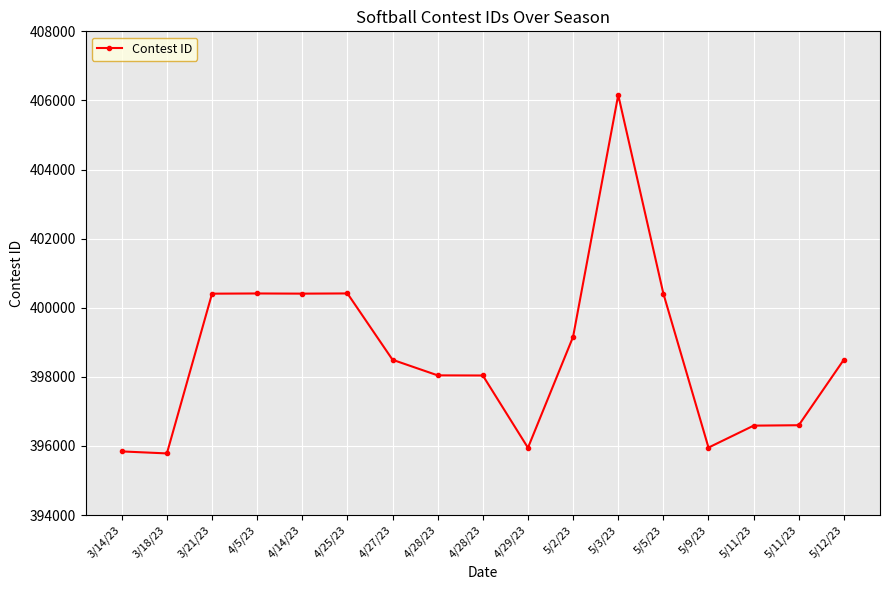

Reading left to right, transcribe all the data shown in this chart.

3/14/23=395843	3/18/23=395785	3/21/23=400408	4/5/23=400414	4/14/23=400409	4/25/23=400415	4/27/23=398495	4/28/23=398044	4/28/23=398040	4/29/23=395948	5/2/23=399161	5/3/23=406159	5/5/23=400412	5/9/23=395954	5/11/23=396589	5/11/23=396601	5/12/23=398500